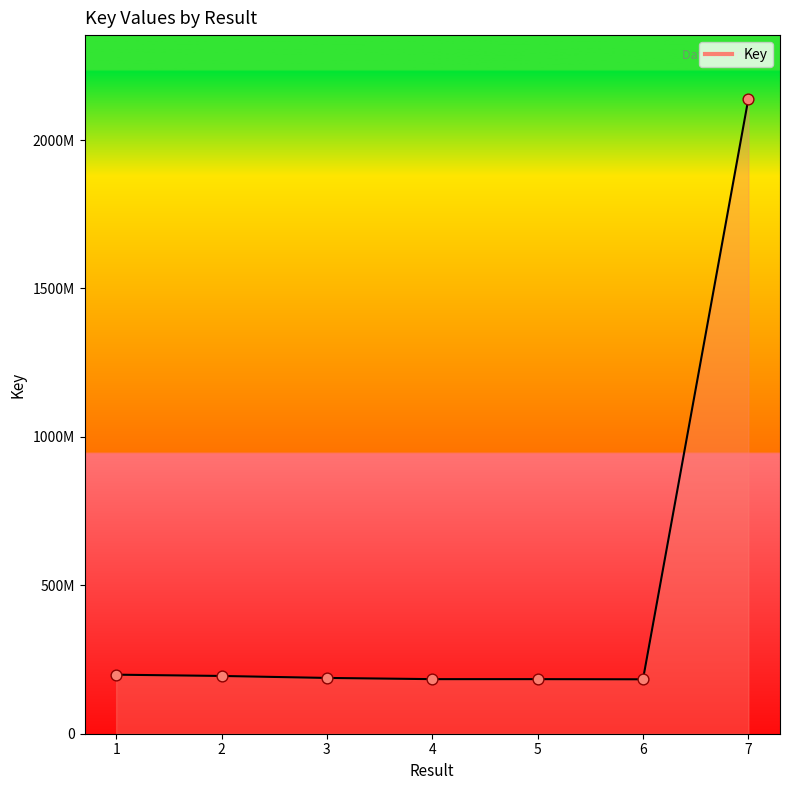

Approximately how many times larger is the value at 5 compared to 1?

0.9